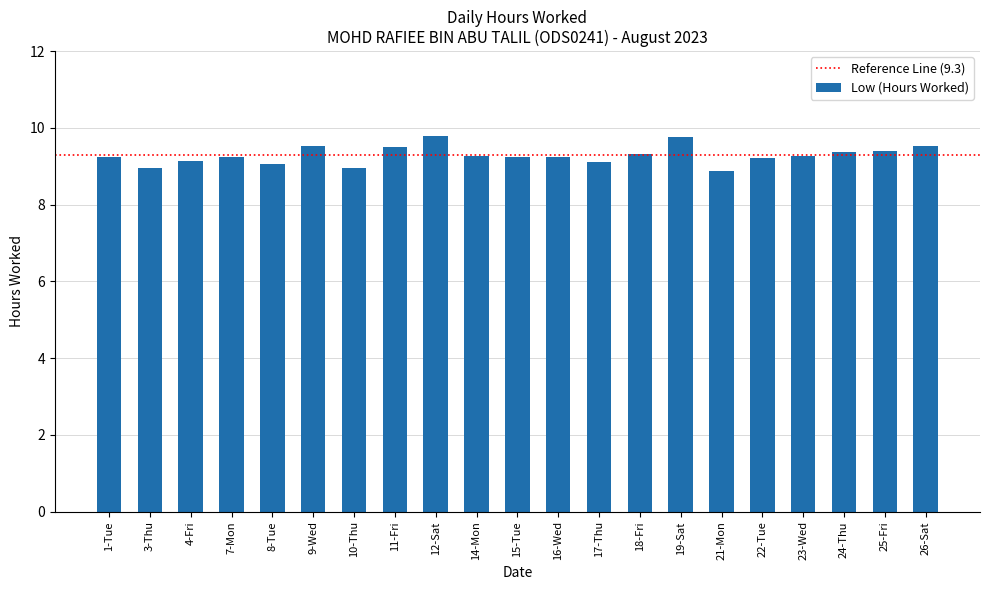

Does the chart contain any negative values?

No